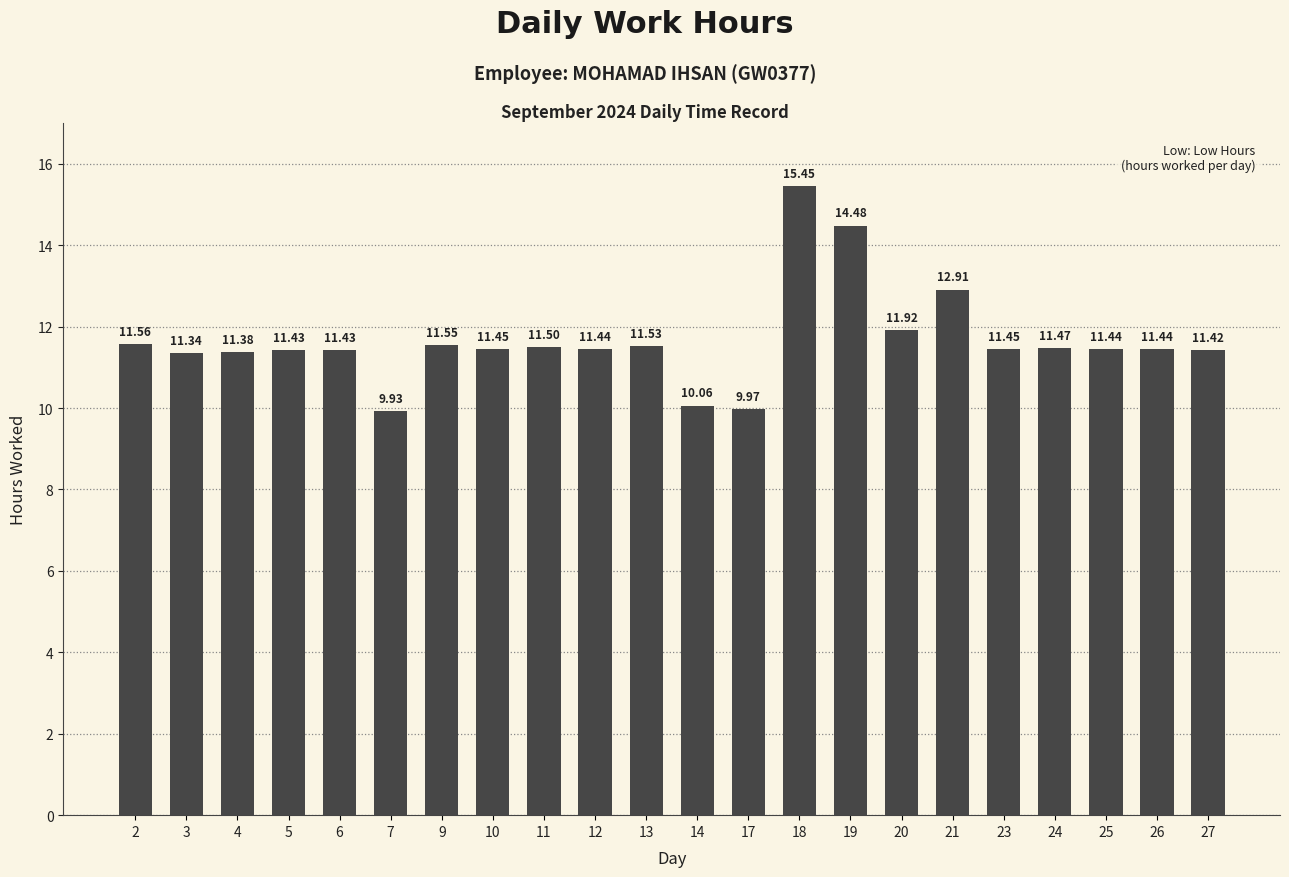

What is the change in value from 18 to 23?

-4.0